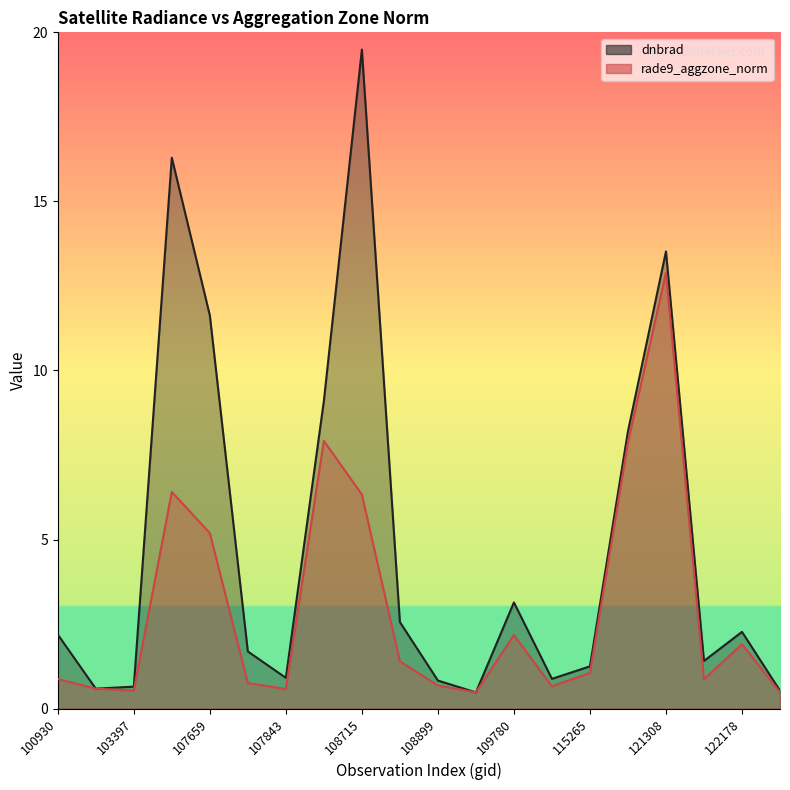

What are all the series names shown in the legend?

dnbrad, rade9_aggzone_norm